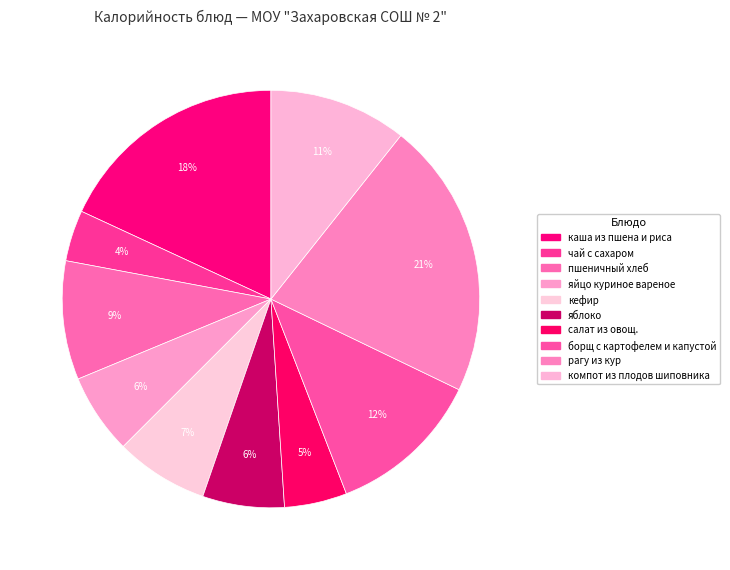

What is the change in value from яблоко to салат из овощ.?

-15